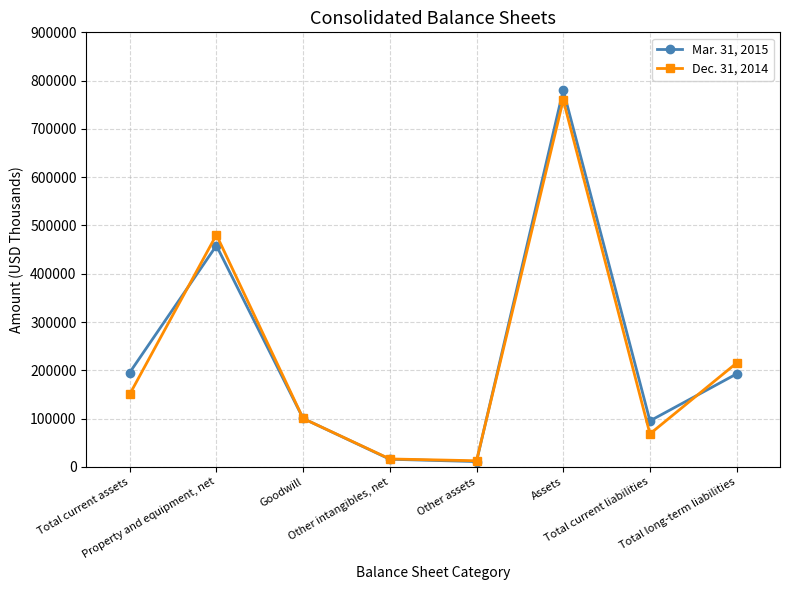

List the labels in order of Mar. 31, 2015 value, largest first.

Assets, Property and equipment, net, Total current assets, Total long-term liabilities, Goodwill, Total current liabilities, Other intangibles, net, Other assets